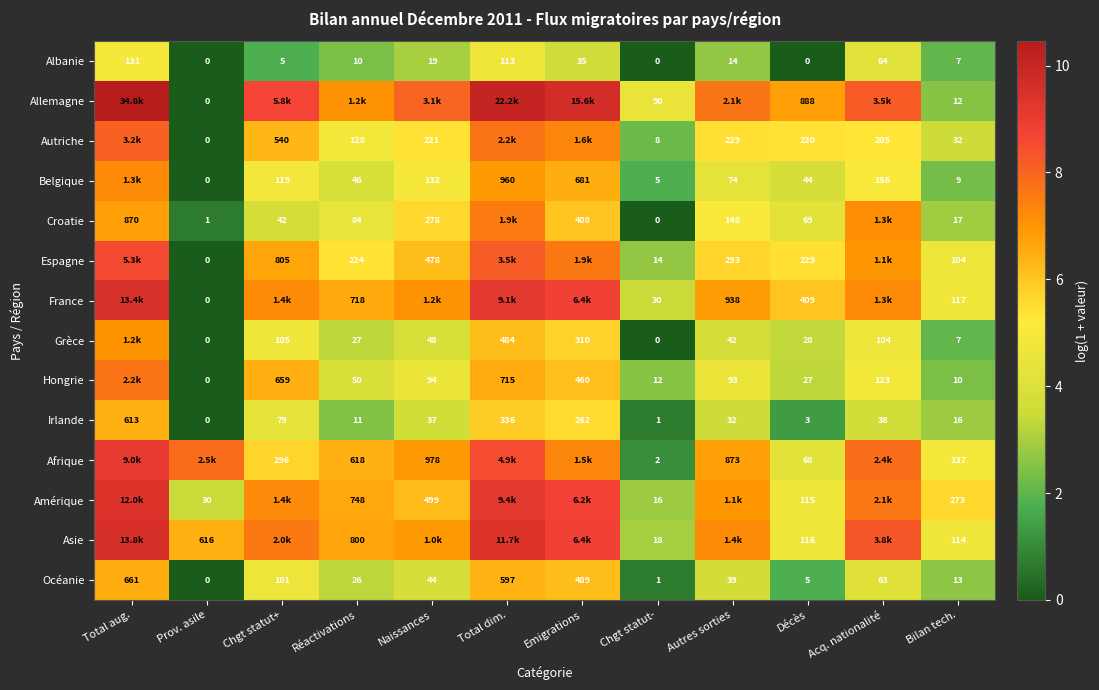

Is the value of Belgique at Réactivations greater than the value of Afrique at Naissances?

No